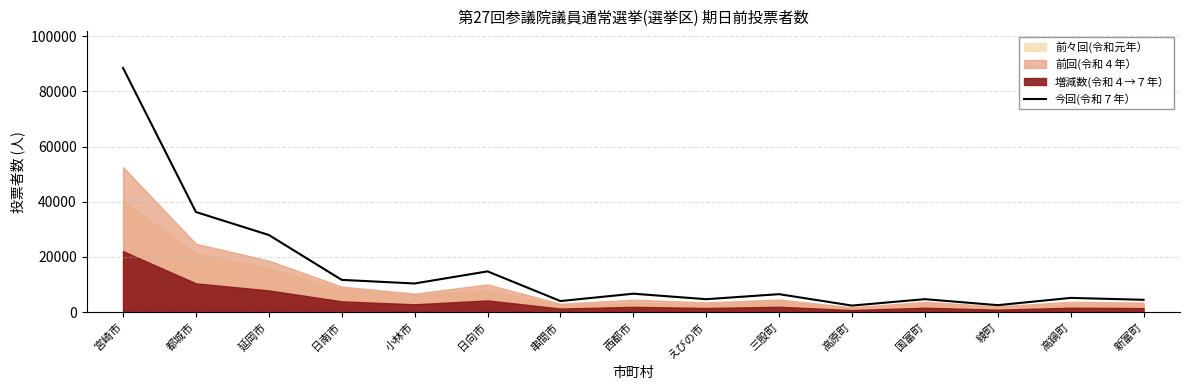

Approximately how many times larger is the value at 宮崎市 compared to 串間市?

22.2